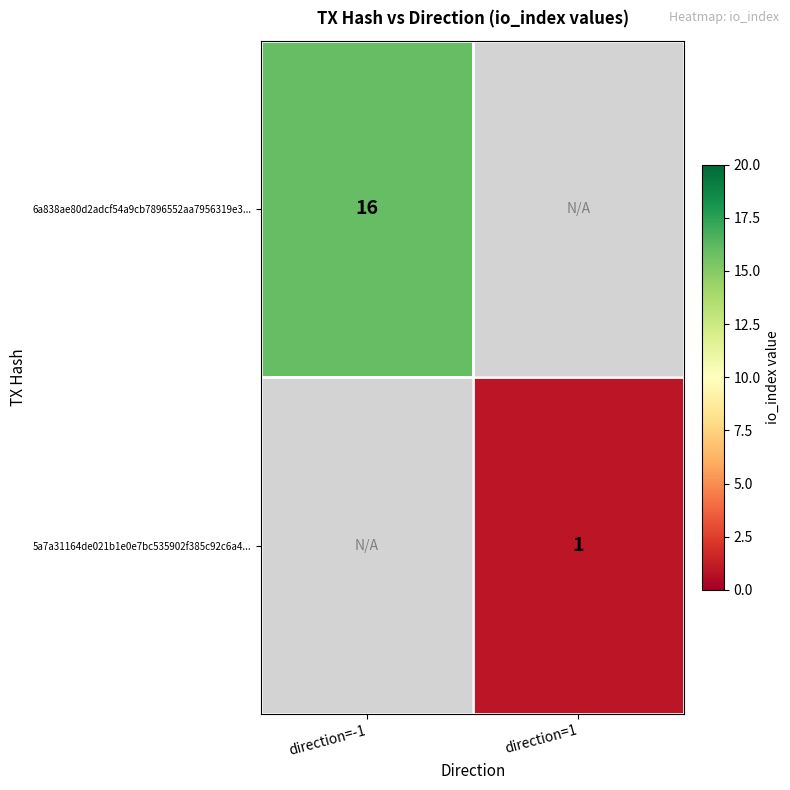

The value of 5a7a31164de021b1e0e7bc535902f385c92c6a4... at direction=1 is 1. True or false?

True